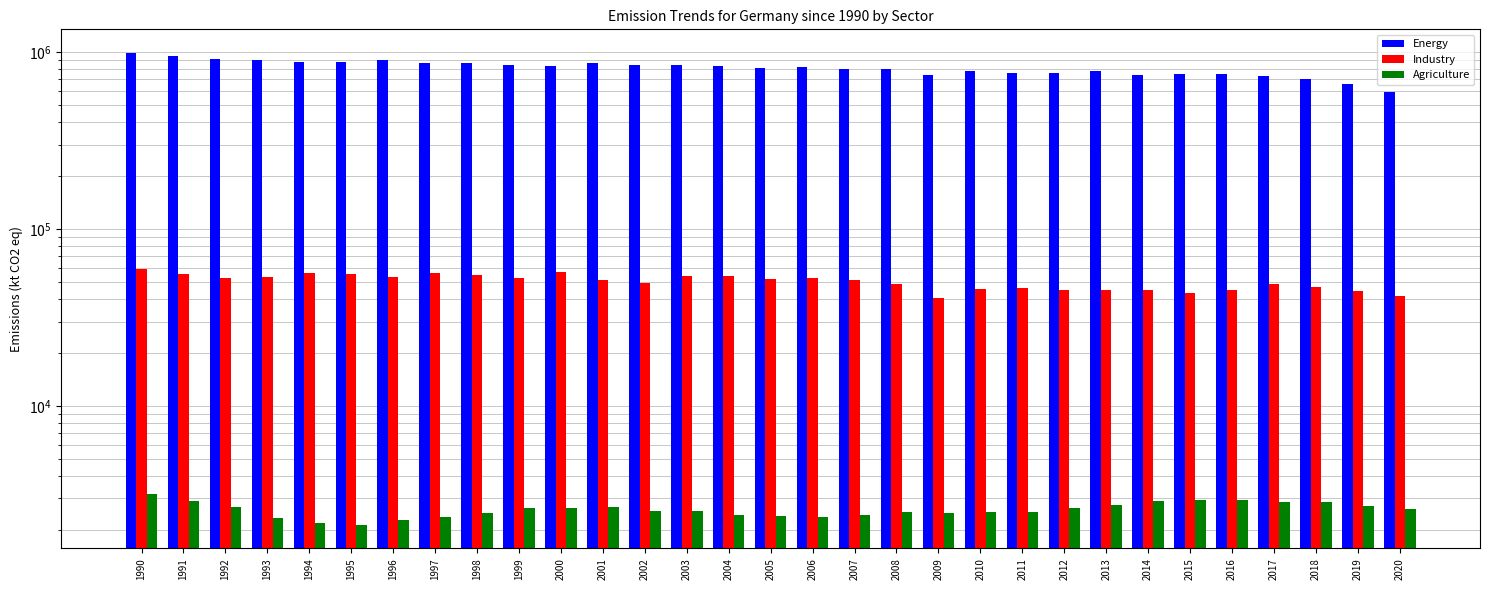

Reading left to right, transcribe all the data shown in this chart.

Energy: 989093.0	955049.7	909708.7	899881.9	881078.7	880697.2	902810.4	872171.7	865509.3	840186.7	839199.4	861948.5	847266.3	844063.8	830013.1	811676.1	822918.7	797587.9	803162.0	746806.6	784066.5	760300.8	765760.4	783479.3	744423.8	749156.8	752156.1	733676.5	704528.3	659719.6	594884.8
Industry: 59694.1	55876.9	53137.8	53599.2	56237.0	55788.3	53633.3	56341.5	54819.0	52520.4	57496.9	51528.7	49630.2	54032.2	54195.1	52249.1	52664.4	51227.2	48845.7	40627.4	45957.5	46099.3	45296.8	44991.0	44928.4	43471.8	45261.1	49069.8	47024.8	44699.5	41886.6
Agriculture: 3192.0	2897.5	2695.3	2338.9	2176.6	2128.1	2256.7	2356.9	2483.9	2644.9	2655.5	2667.3	2553.2	2531.7	2429.0	2377.5	2355.7	2407.9	2500.5	2466.0	2517.0	2511.4	2635.9	2737.4	2903.2	2928.0	2922.6	2870.2	2855.4	2730.8	2609.6